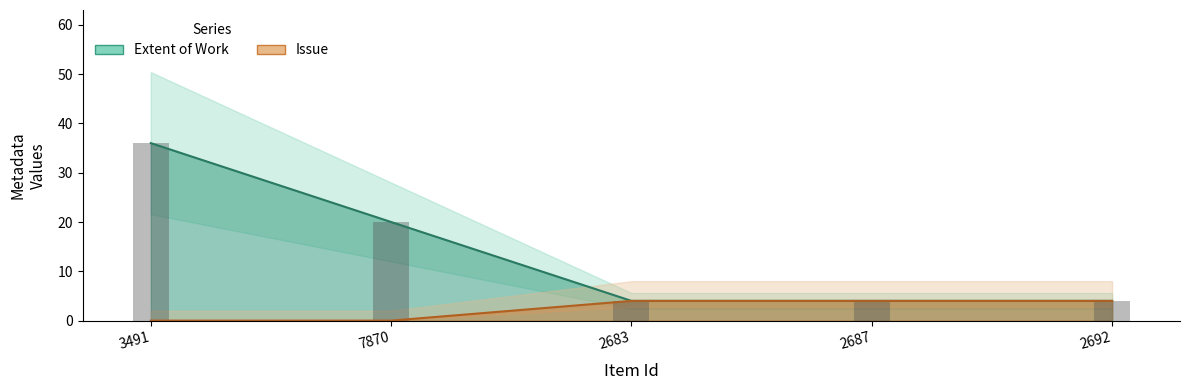

Which has a higher value, 2683 or 7870?

7870